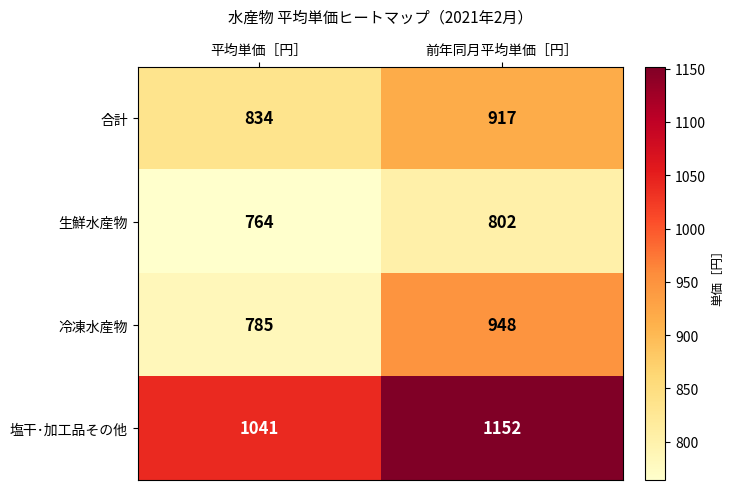

Reading left to right, transcribe all the data shown in this chart.

合計: 834	917
生鮮水産物: 764	802
冷凍水産物: 785	948
塩干･加工品その他: 1041	1152